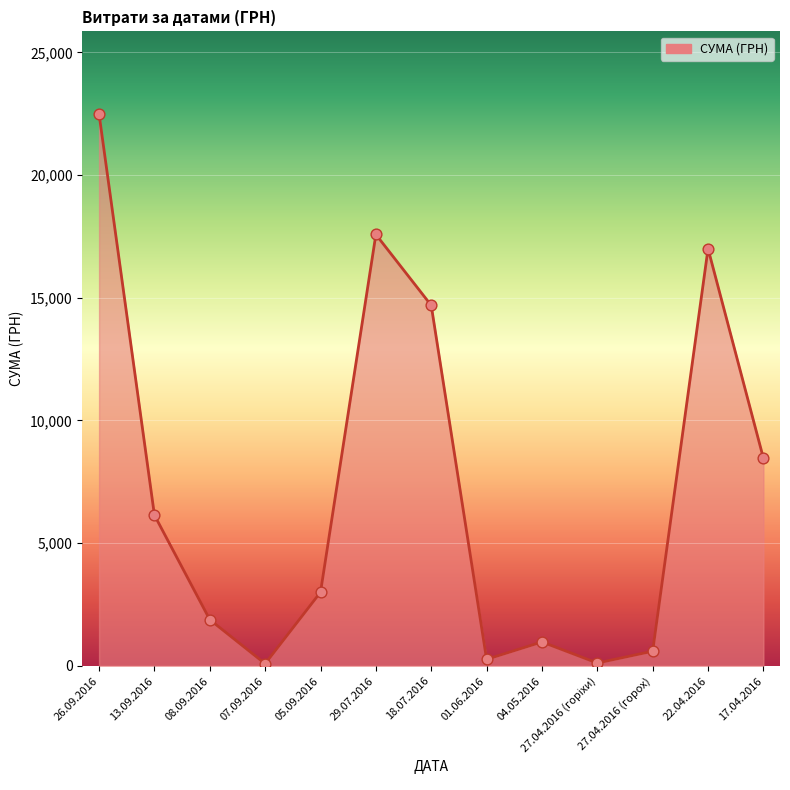

What is the ratio of the value at 08.09.2016 to the value at 26.09.2016?

0.1